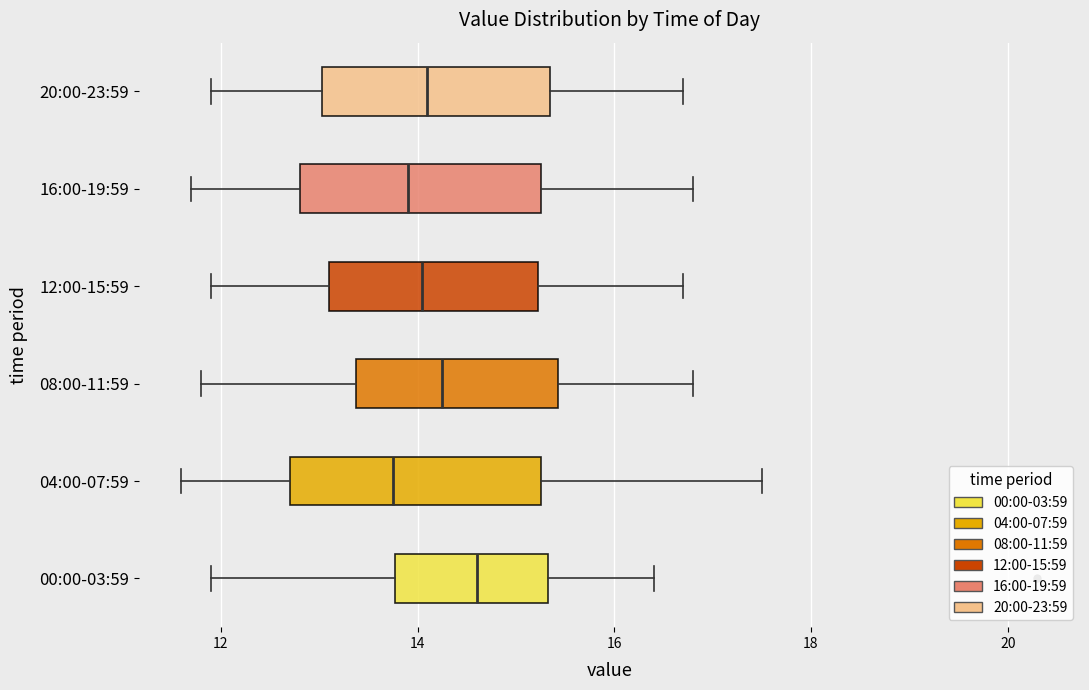

Reading bottom to top, read every box against the x-axis: the position of its median line, the range the box covers, and the ends of its whiskers. The values are not printed on the chart, so give them approximately, as read against the axis.

00:00-03:59: median 14.6, box 13.8 to 15.4, whiskers 12.0 to 16.4
04:00-07:59: median 13.8, box 12.8 to 15.2, whiskers 11.6 to 17.6
08:00-11:59: median 14.2, box 13.4 to 15.4, whiskers 11.8 to 16.8
12:00-15:59: median 14.0, box 13.2 to 15.2, whiskers 12.0 to 16.8
16:00-19:59: median 14.0, box 12.8 to 15.2, whiskers 11.8 to 16.8
20:00-23:59: median 14.2, box 13.0 to 15.4, whiskers 12.0 to 16.8